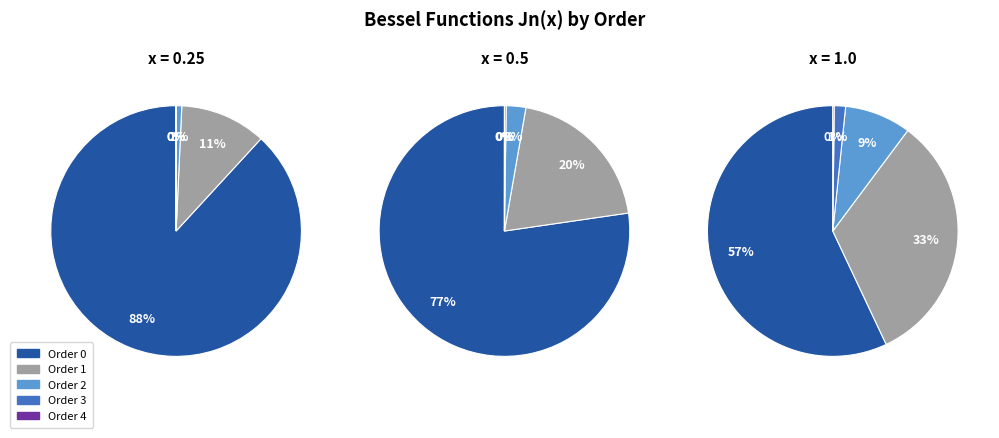

To the nearest percent, what percentage of the pie is x=0.5?

15%